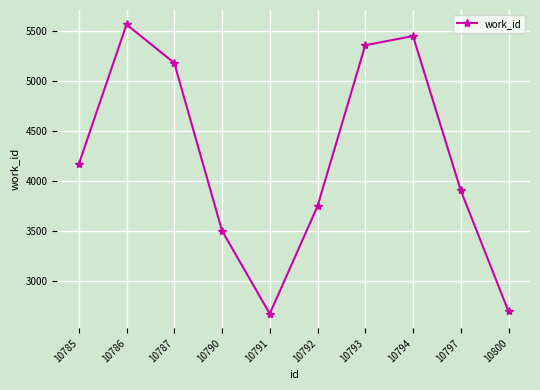

What is the approximate value at 10792?

3747.9